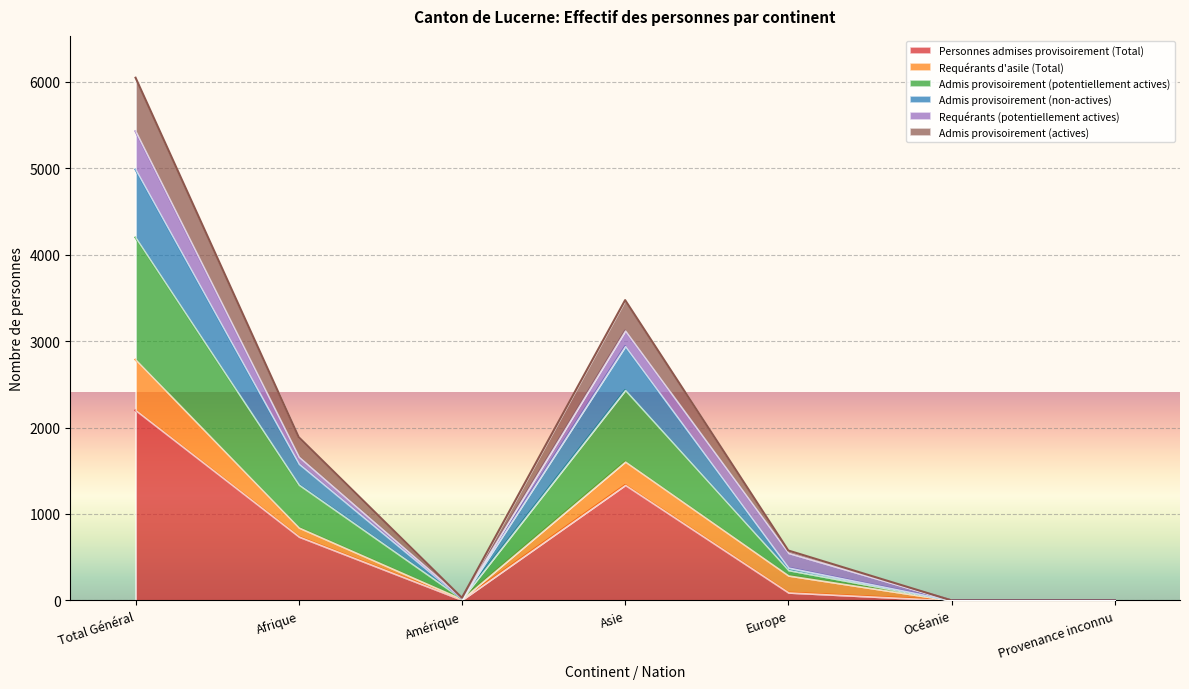

Which category has the highest value in the Personnes admises provisoirement (Total) series?

Total Général